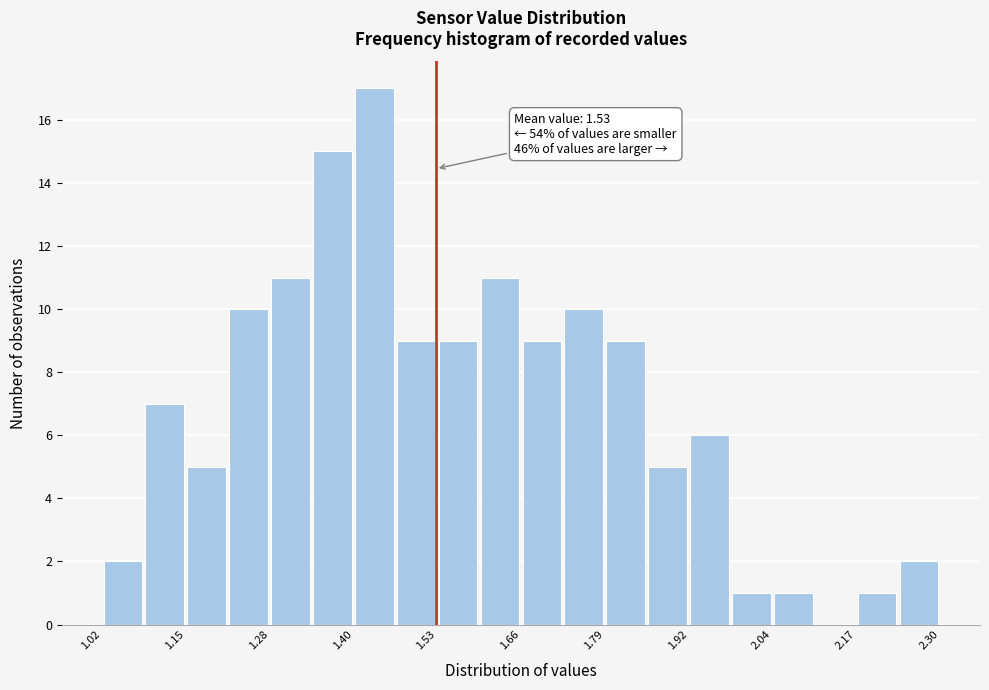

Read against the x-axis, roughly where is the centre of the tallest bar?

1.44